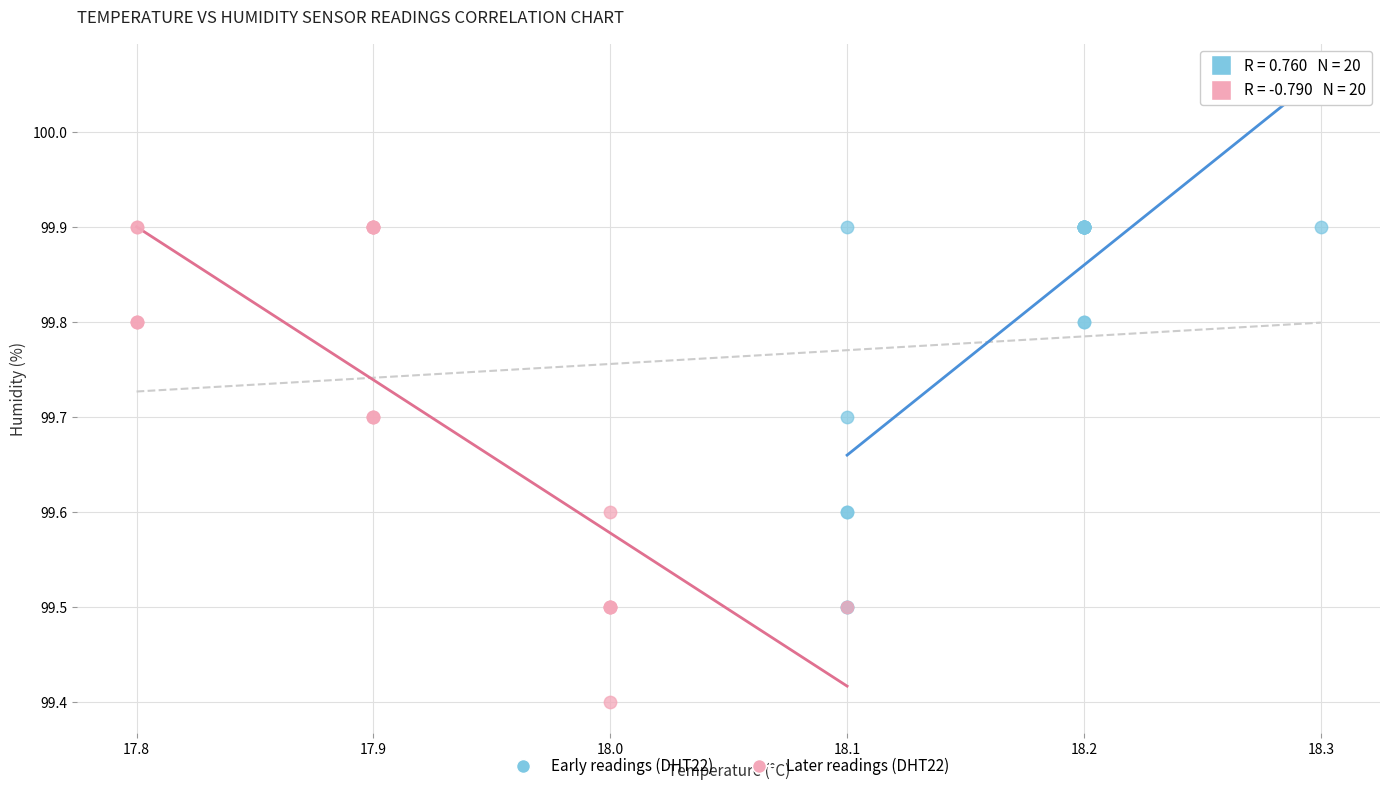

Which series has the widest spread of Y values?

Later readings (DHT22)